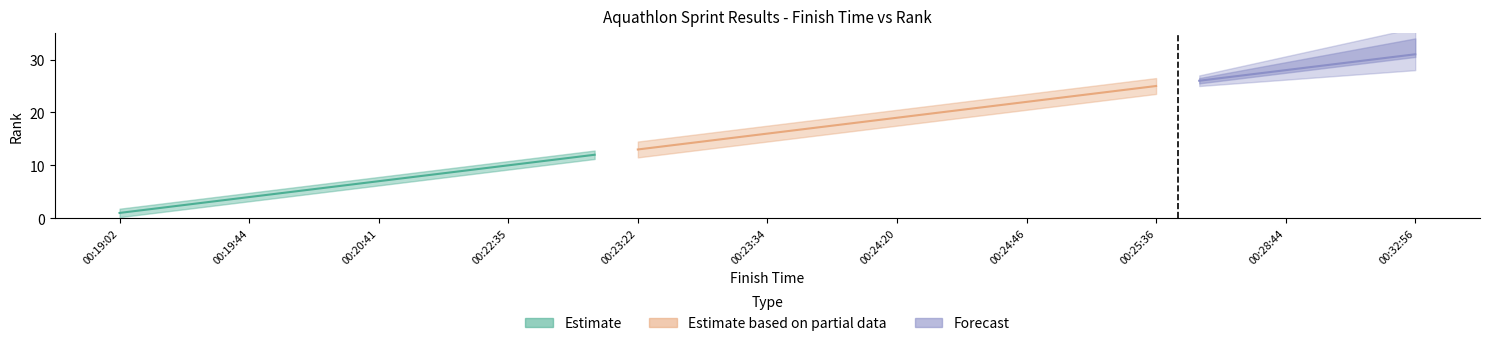

Which series has the largest total across all categories?

Estimate based on partial data